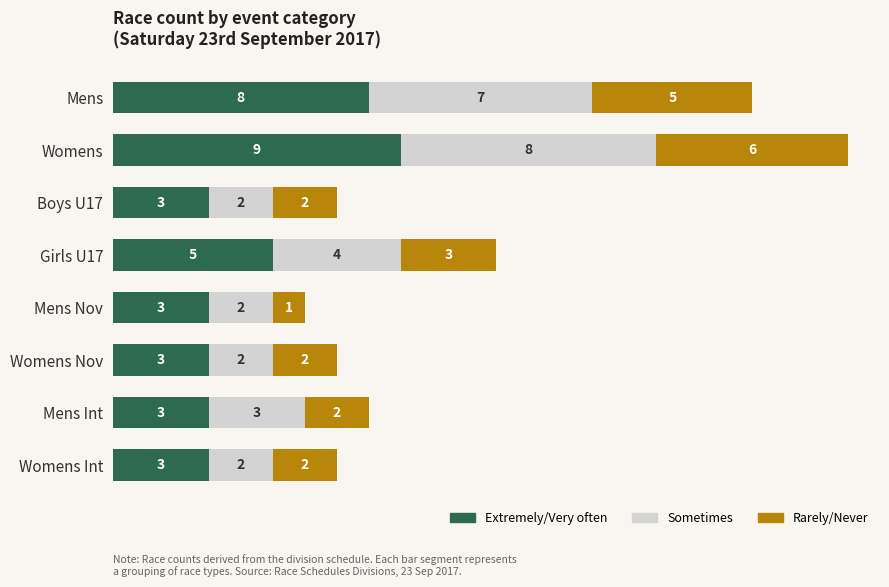

Count the number of data series in this chart.

3